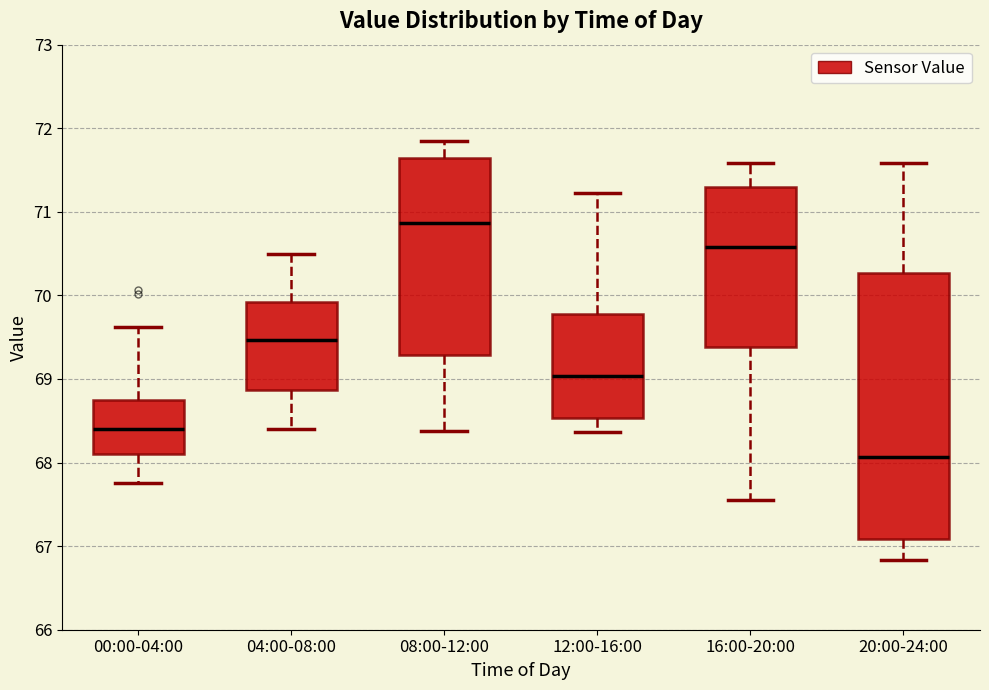

Which box is the tallest, from its lower edge to its upper edge?

20:00-24:00